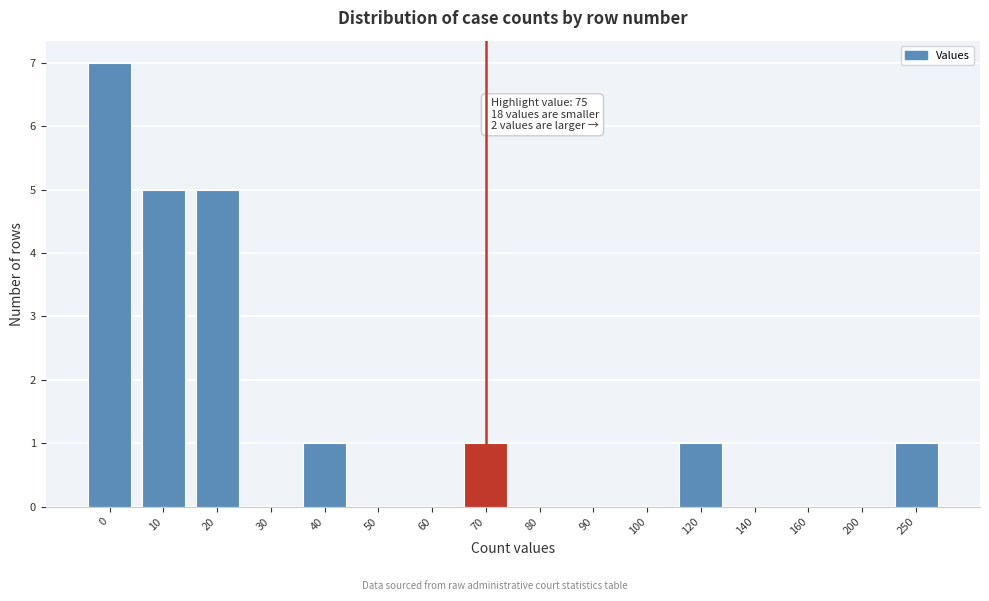

Reading right to left, what are all the values shown in this chart?

250=1	200=0	160=0	140=0	120=1	100=0	90=0	80=0	70=1	60=0	50=0	40=1	30=0	20=5	10=5	0=7